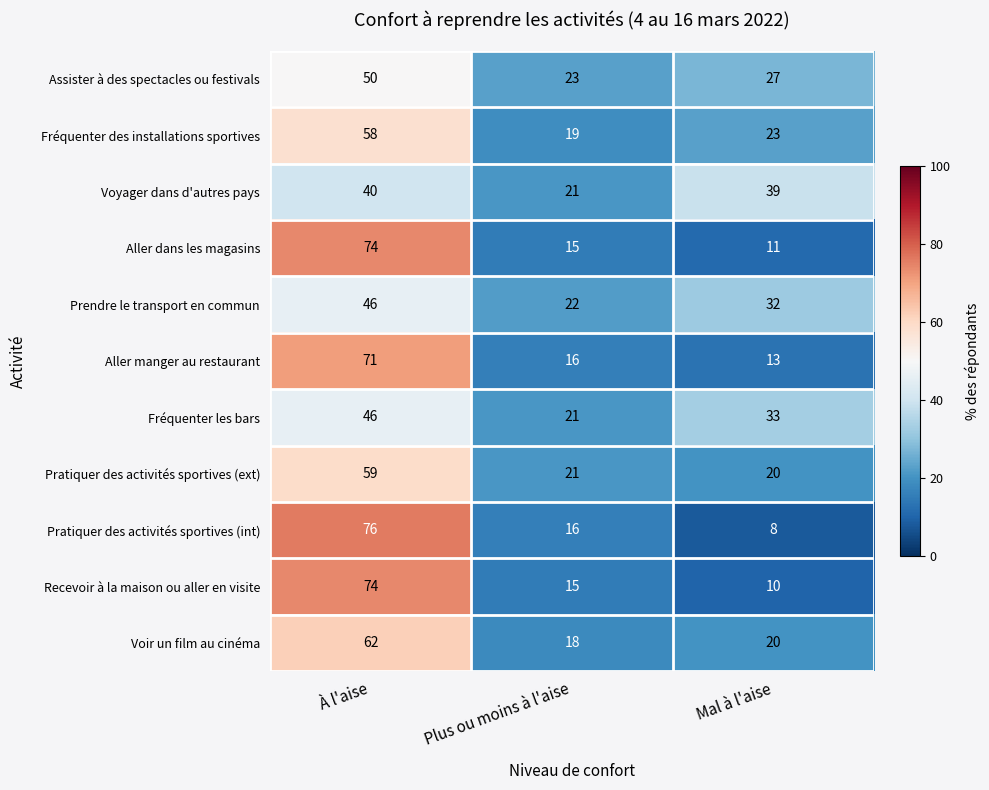

What is the difference between the maximum and second lowest values in the Aller dans les magasins series?

59